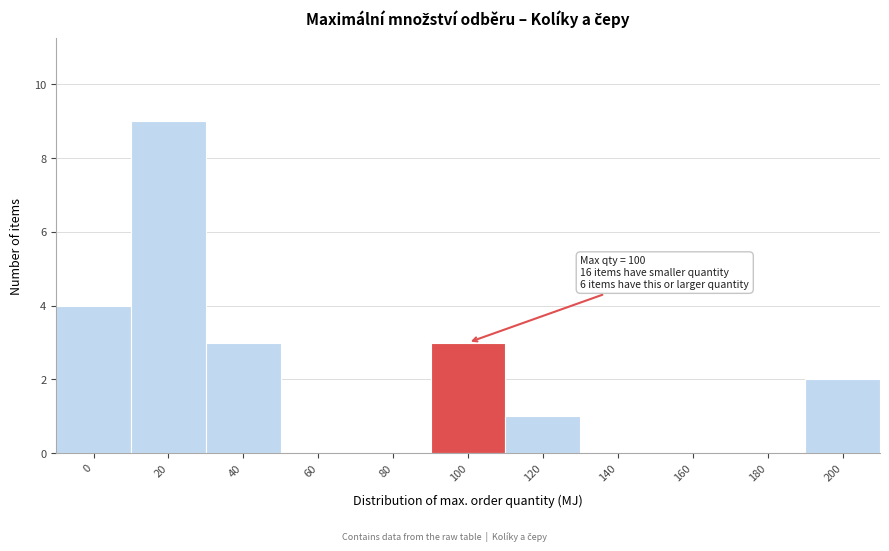

Reading right to left, transcribe all the data shown in this chart.

200=2	180=0	160=0	140=0	120=1	100=3	80=0	60=0	40=3	20=9	0=4